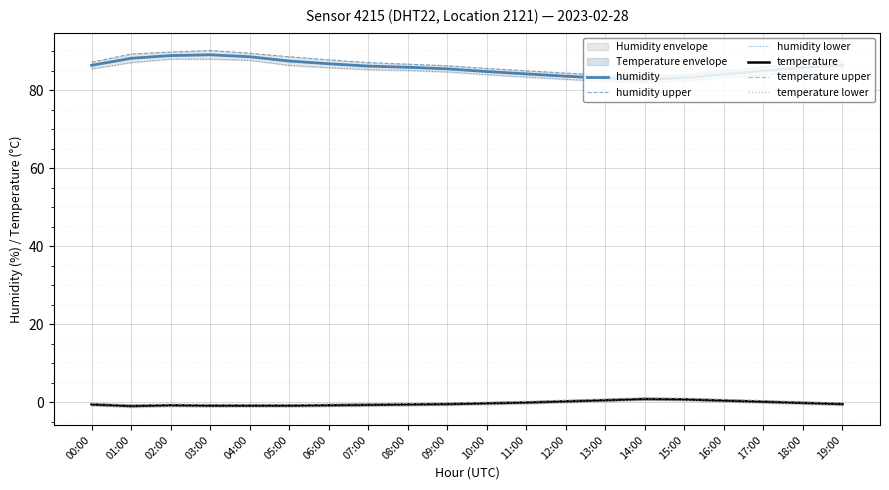

The value of humidity lower at 08:00 is 41.3. True or false?

False